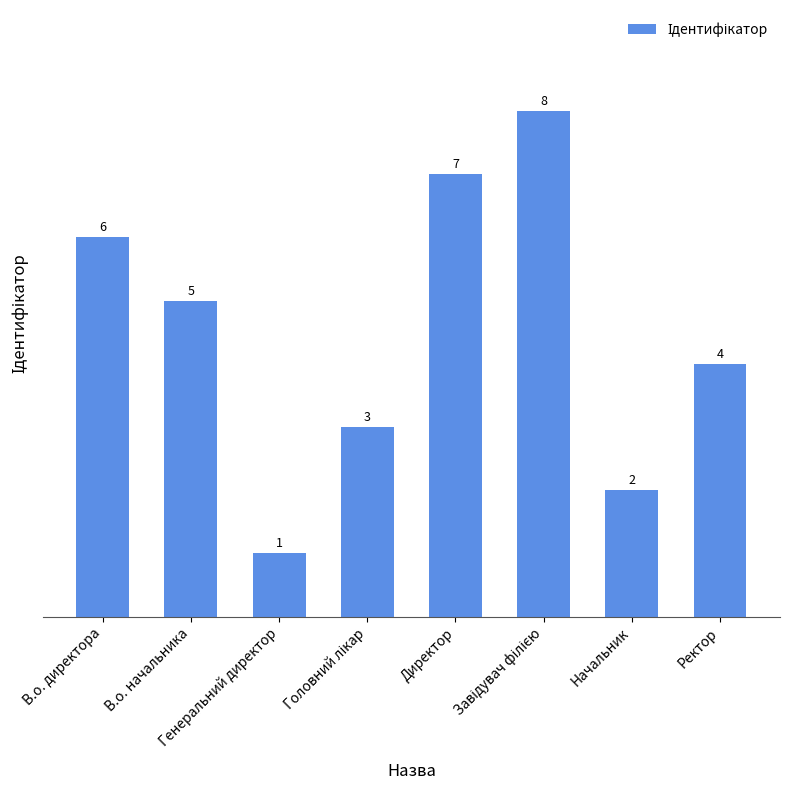

Are the bars grouped side by side (vs. stacked)?

No